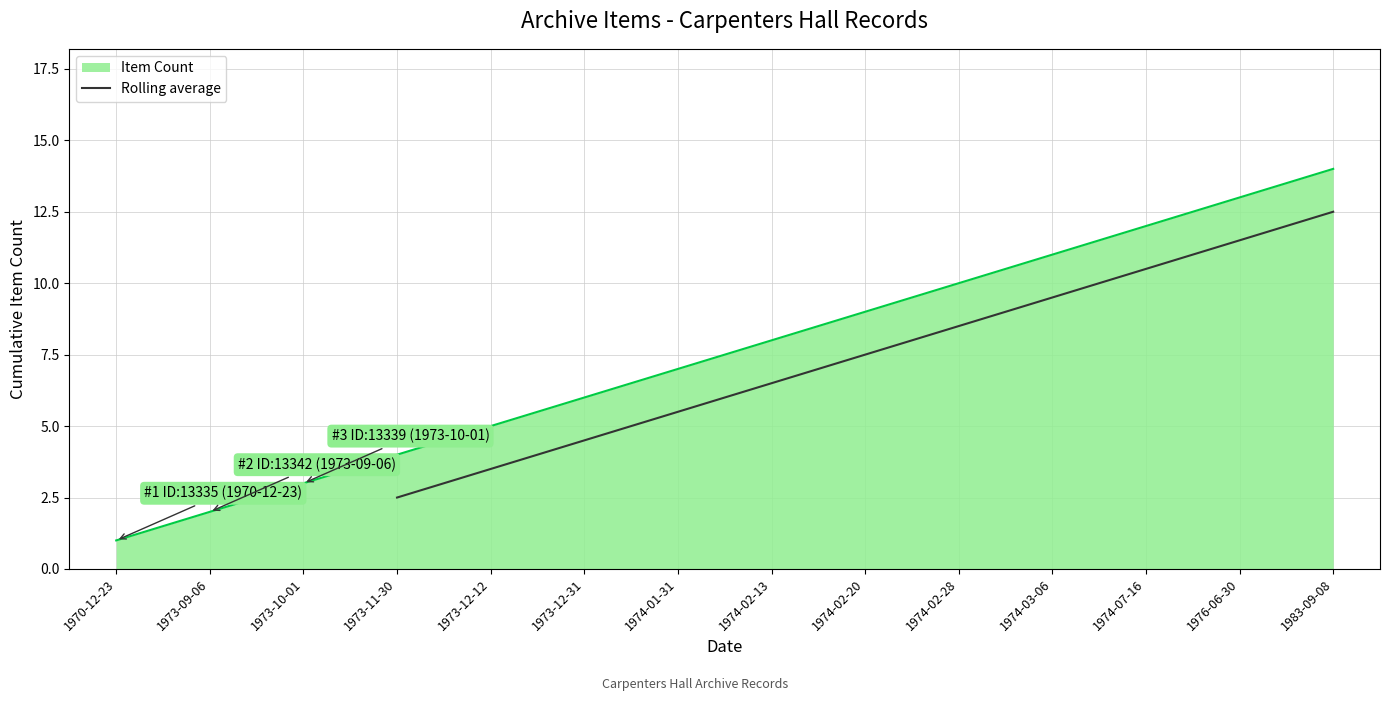

What is the average value?

7.5